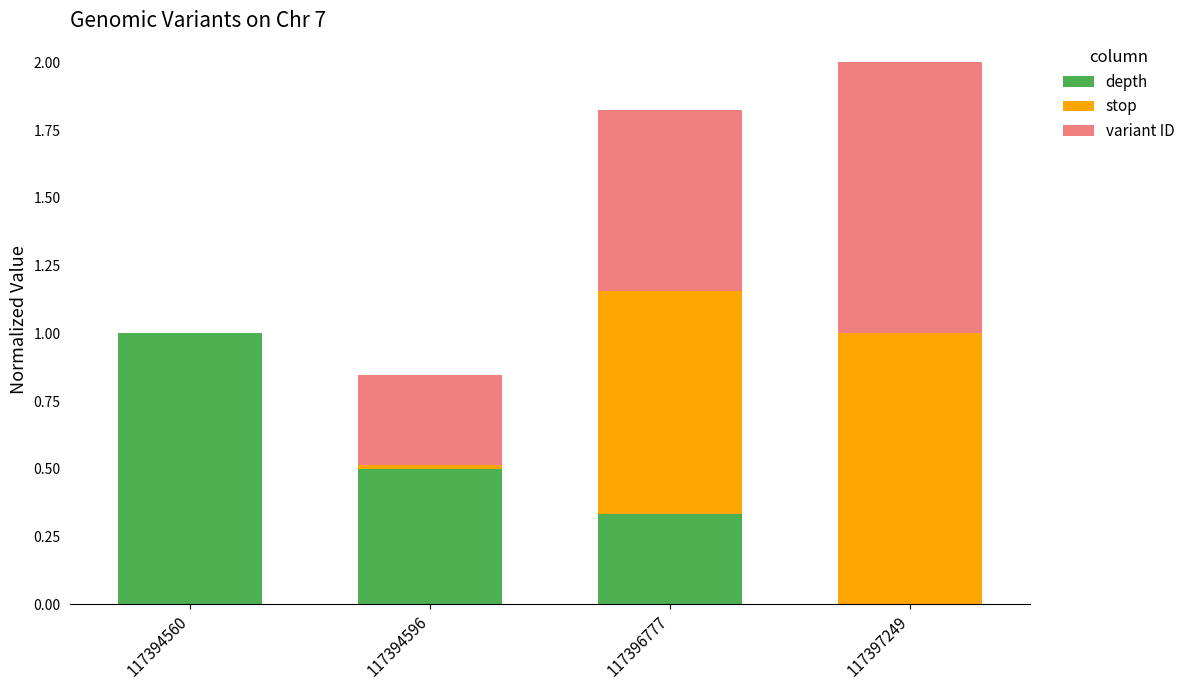

What is the maximum value for depth?

1.0